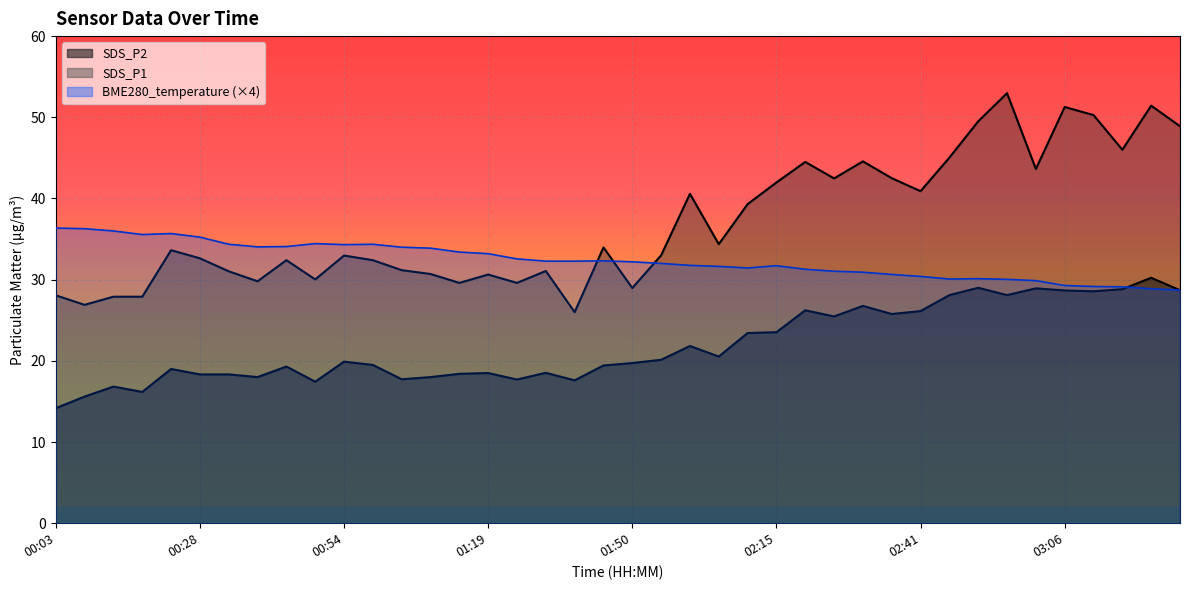

Where is the first local maximum?

00:23